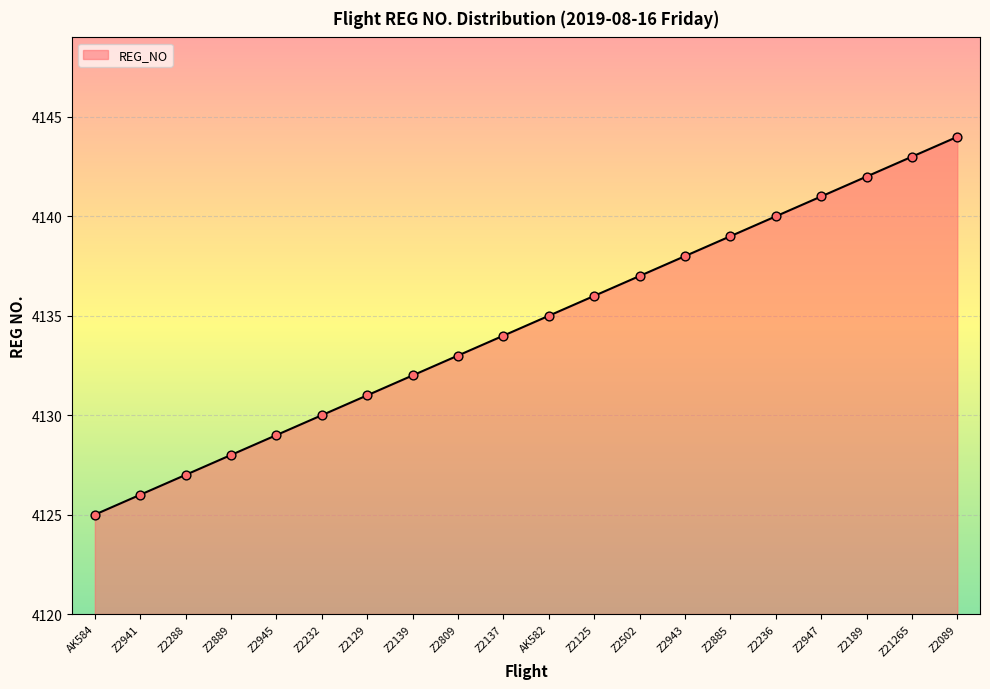

Which has a higher value, Z2889 or AK582?

AK582